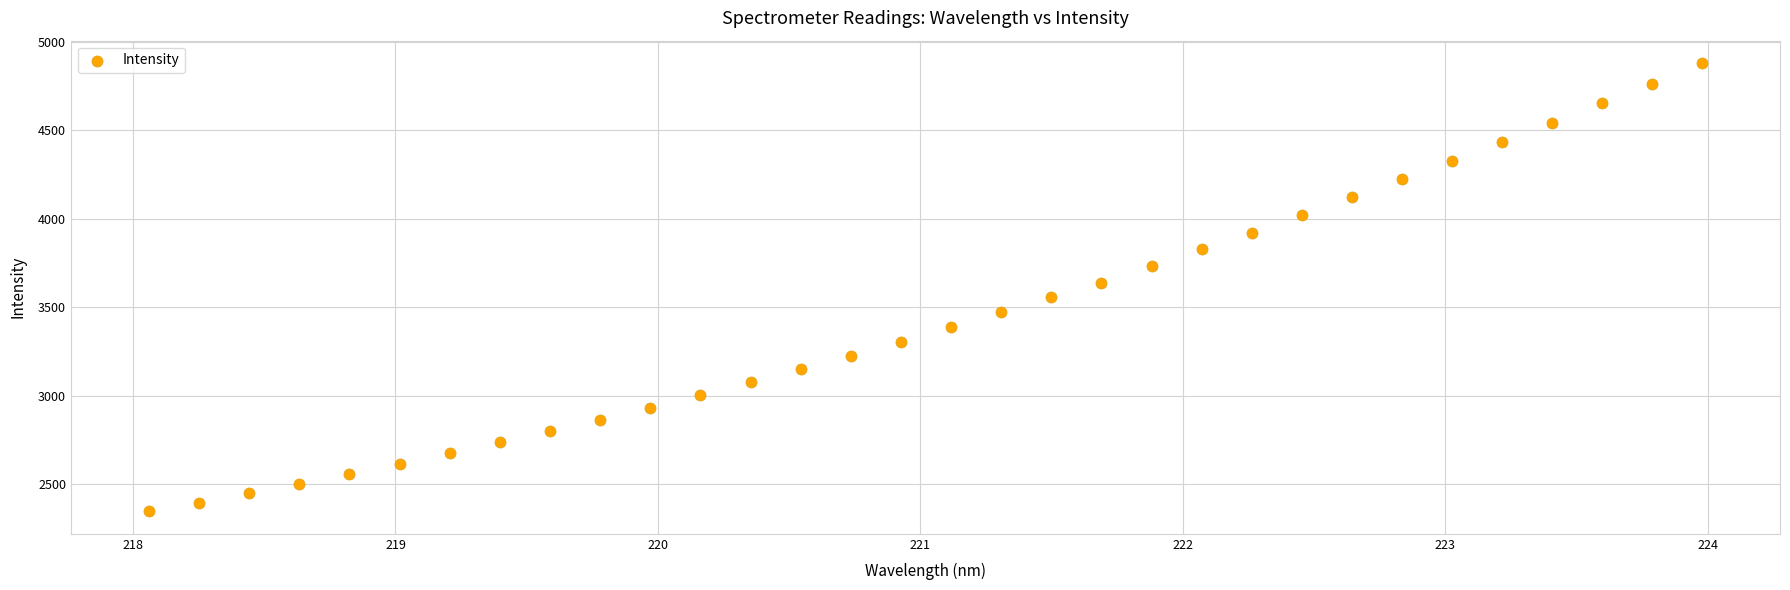

What is the range of X values (max minus min)?

5.9